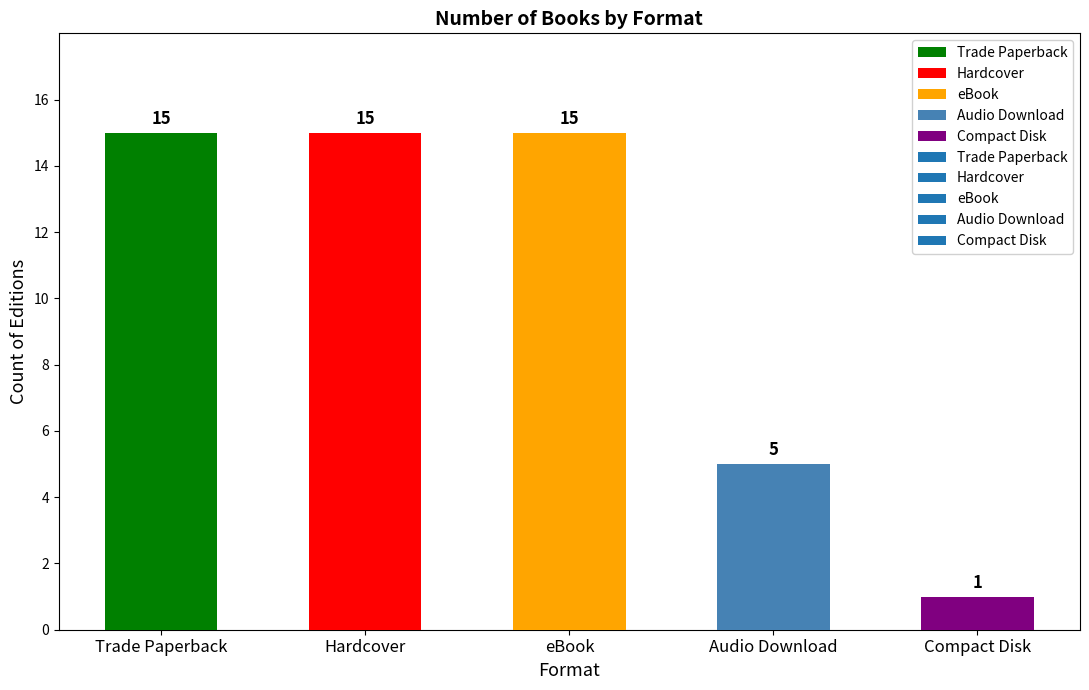

What is the greatest value displayed?

15